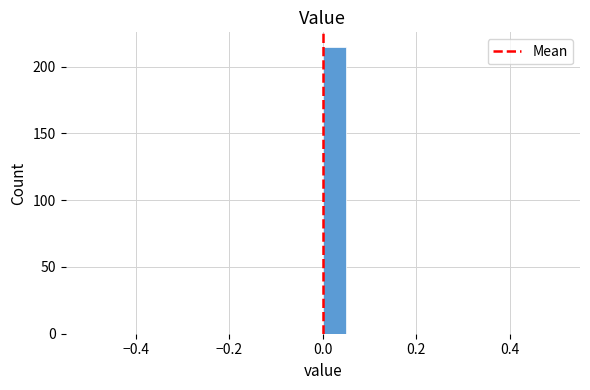

Read against the x-axis, roughly where is the centre of the tallest bar?

0.02